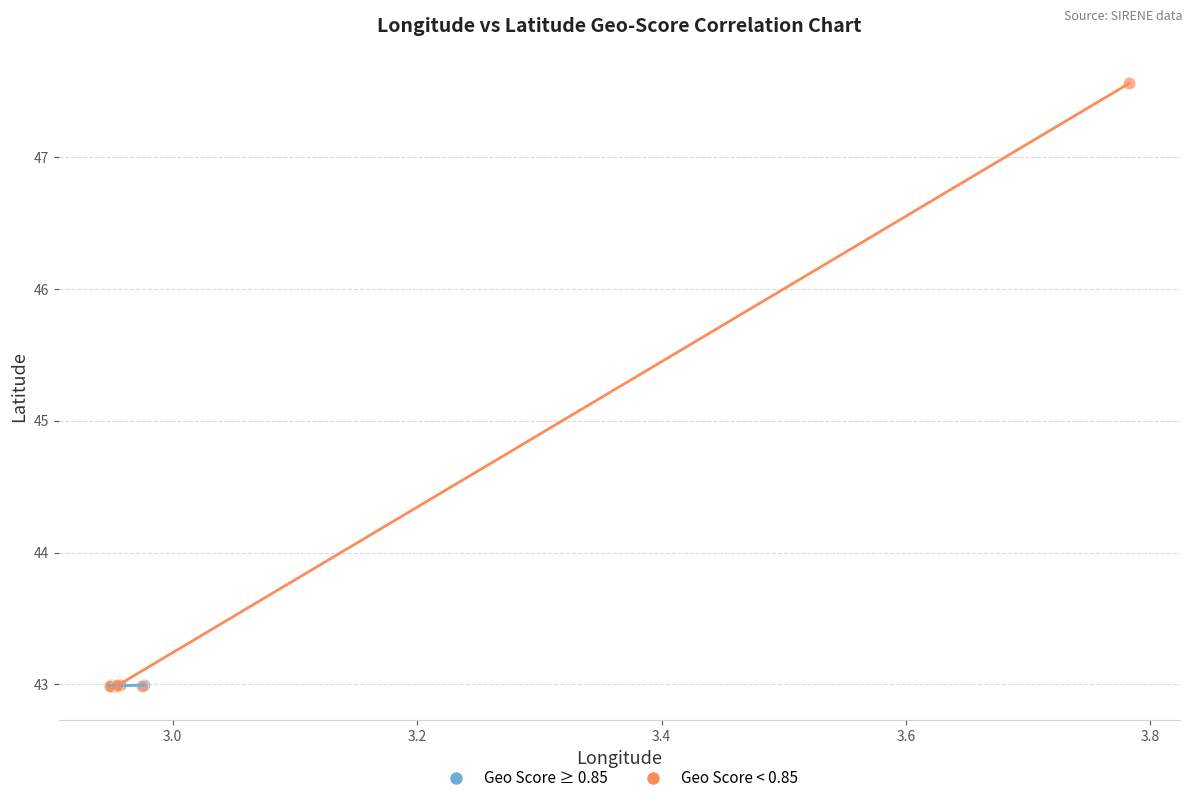

Which series has the widest spread of Y values?

Geo Score < 0.85